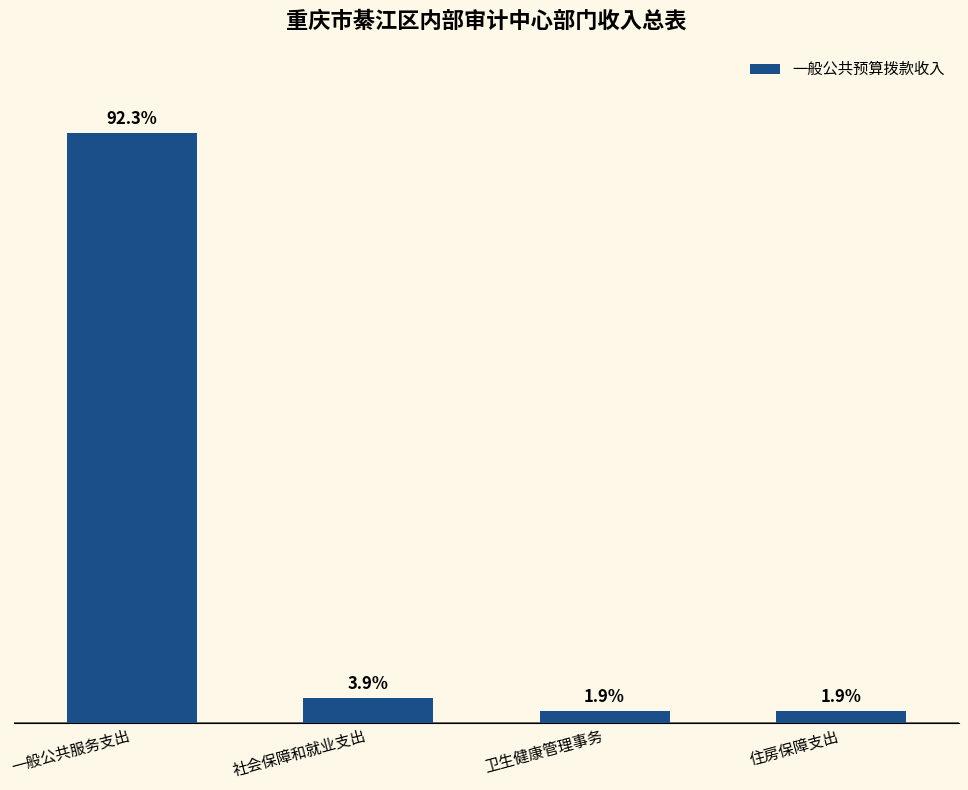

What is the change in value from 社会保障和就业支出 to 卫生健康管理事务?

-9.8